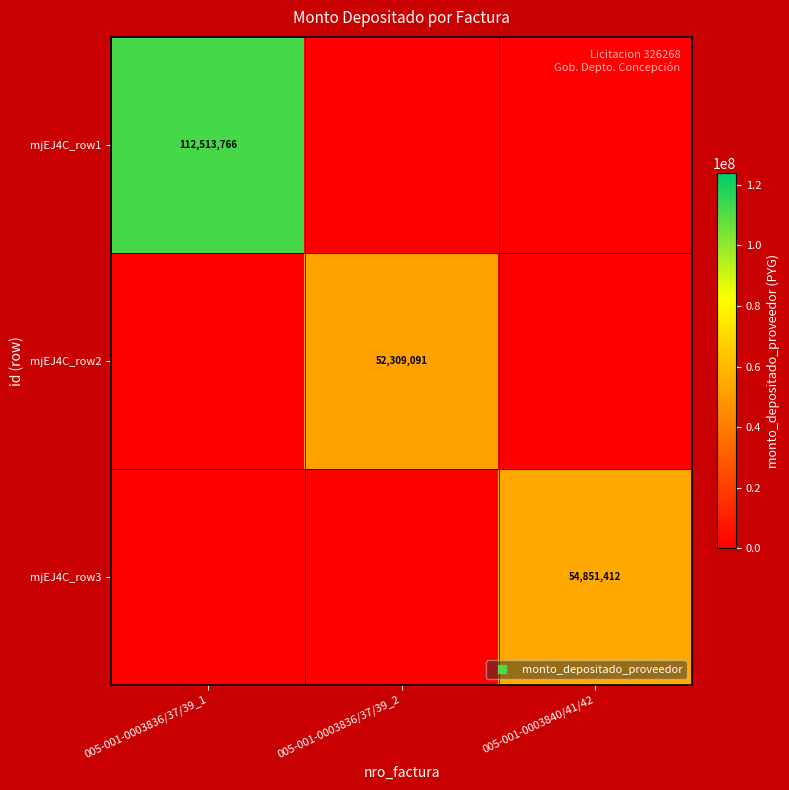

At 005-001-0003840/41/42, list the series in order from smallest to largest.

mjEJ4C_row1, mjEJ4C_row2, mjEJ4C_row3